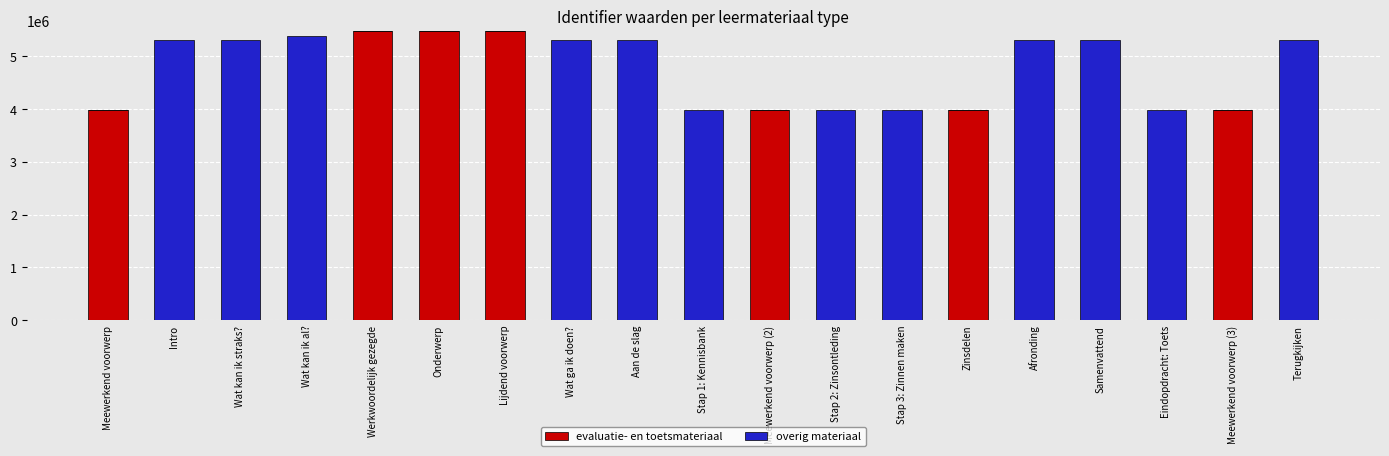

What is the total value across all series at Aan de slag?

5304174